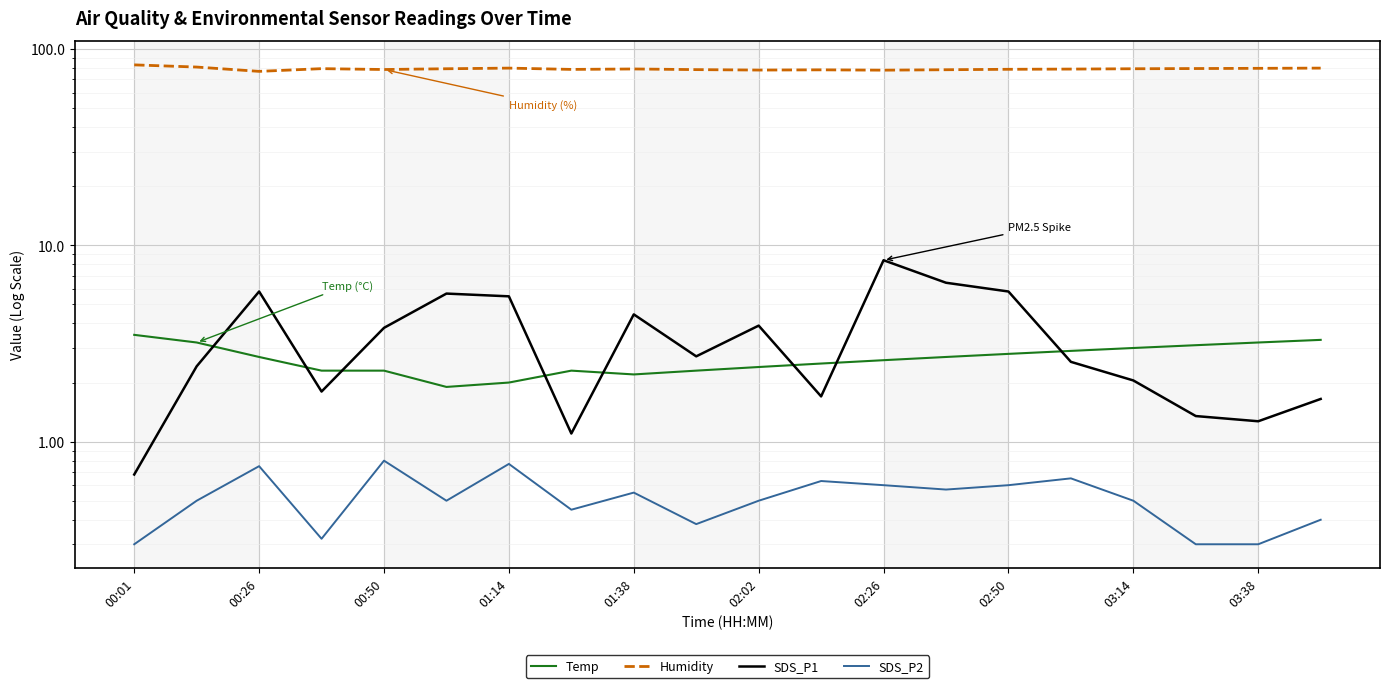

What is the smallest value displayed?

0.3